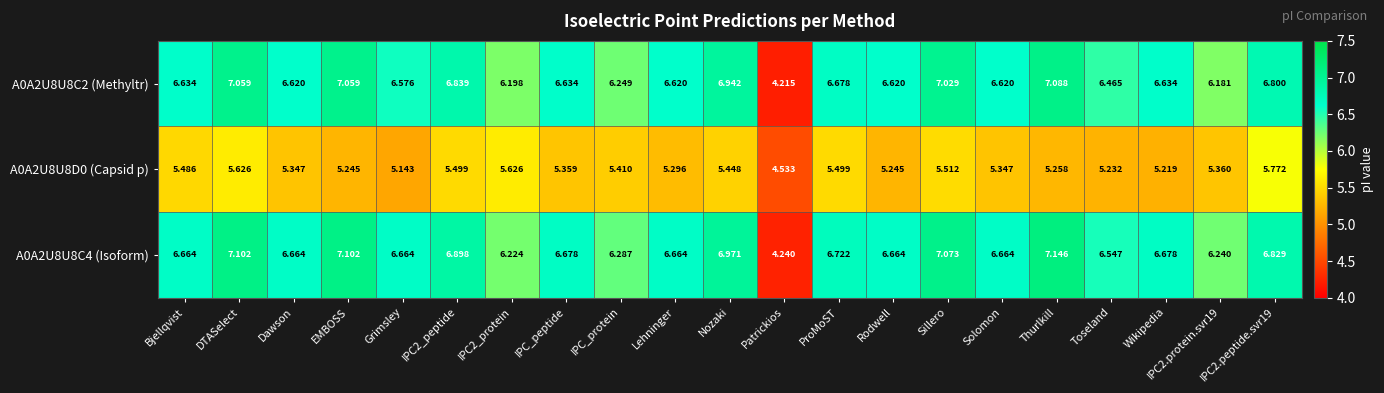

At which category is the sum across all series the highest?

DTASelect